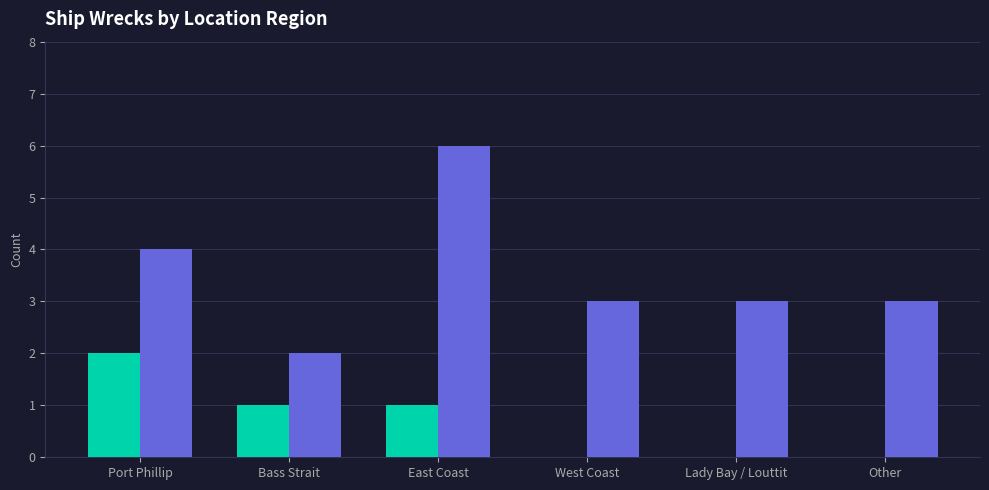

At which category is the sum across all series the highest?

East Coast